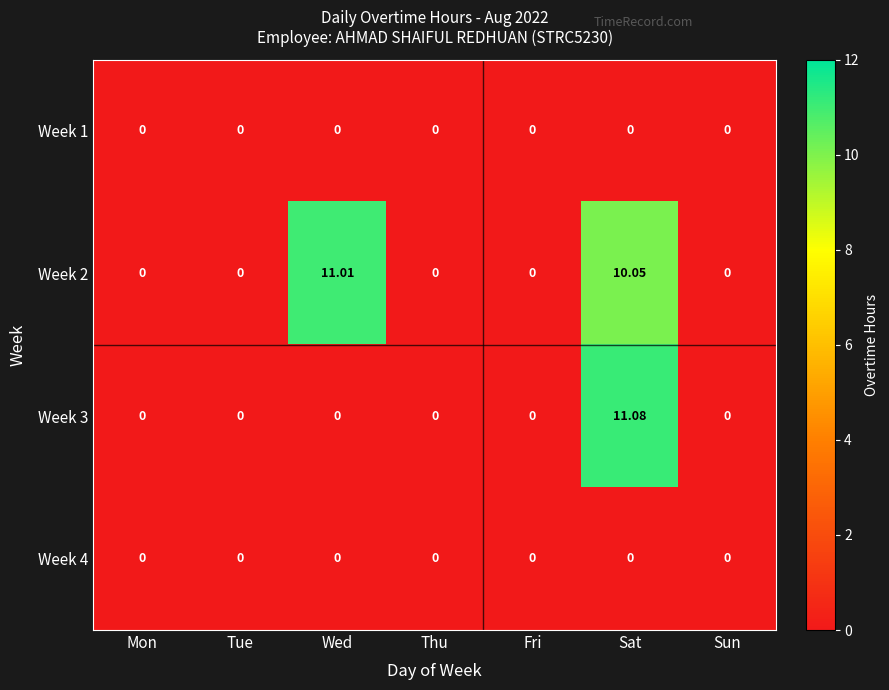

Is the value of Week 2 at Thu greater than the value of Week 3 at Sat?

No